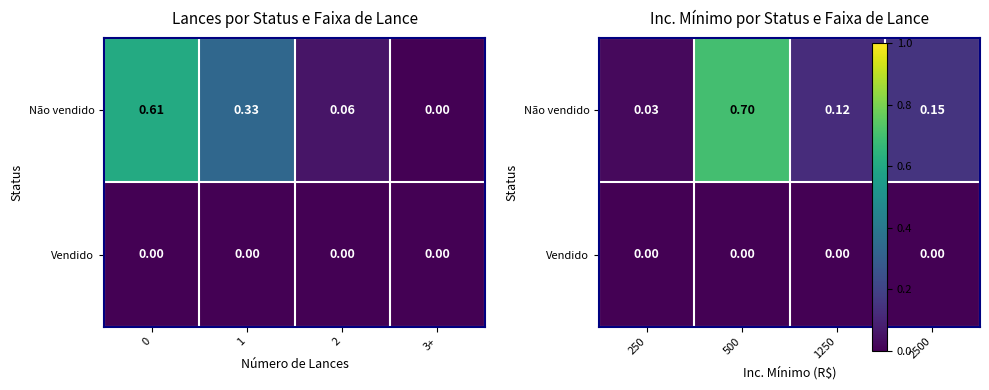

Is it true that Não vendido equals 0.1 at 1250?

False